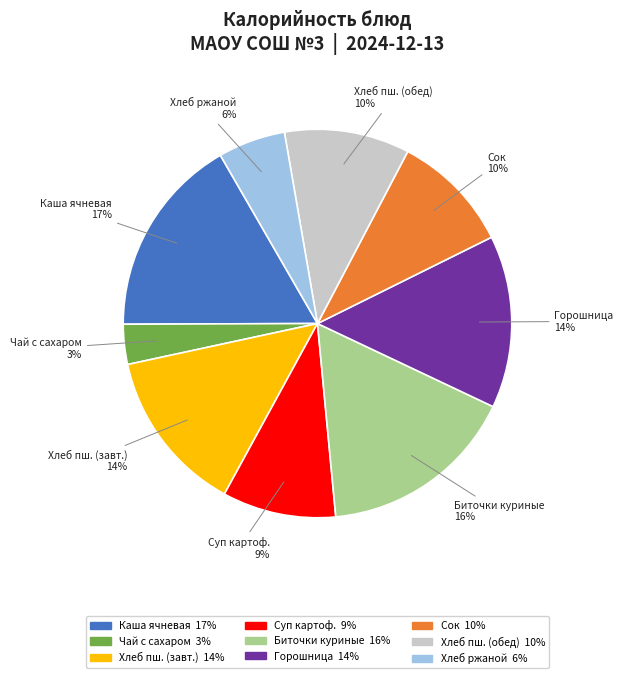

Is there any slice that represents more than half of the pie?

No